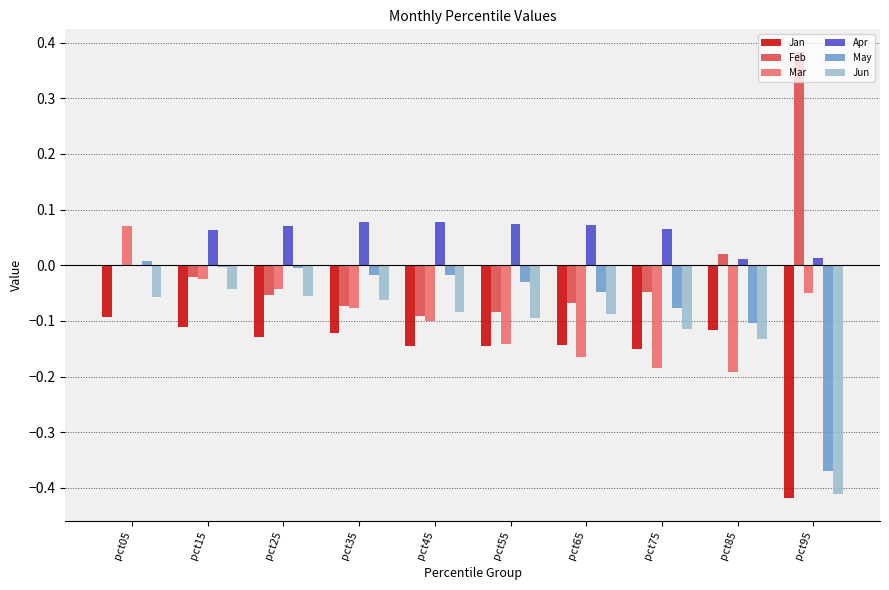

Are the bars horizontal?

No